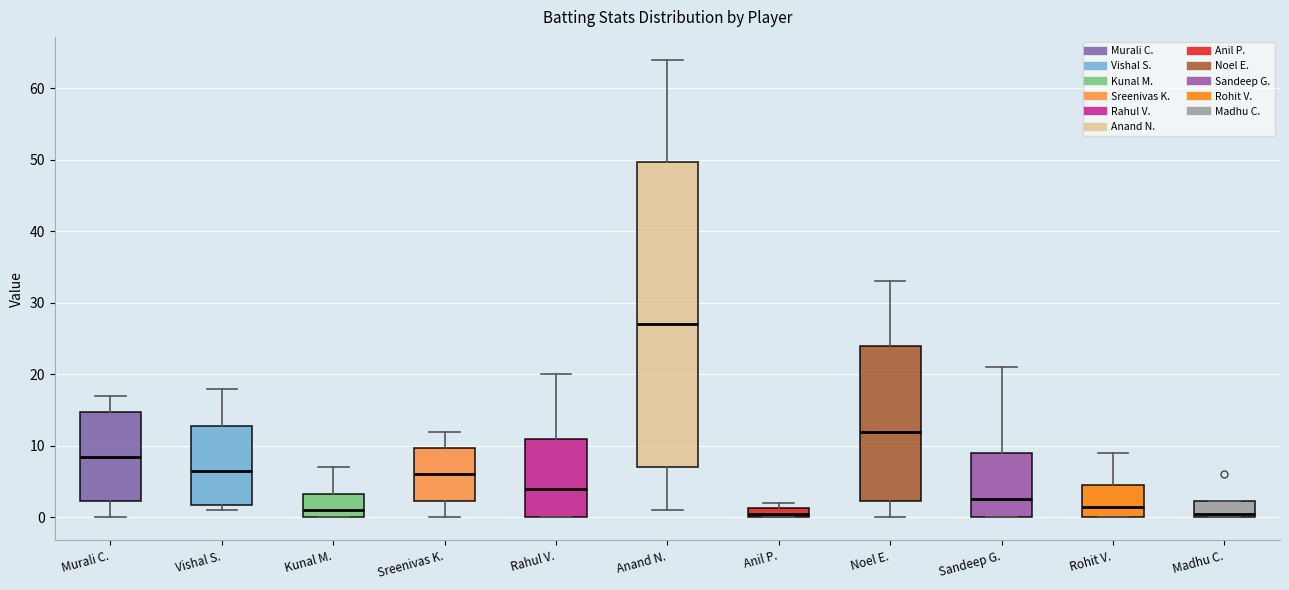

Where is the lower edge of the box for Anil P. on the y-axis? The values are not printed on the chart, so give them approximately, as read against the axis.

0